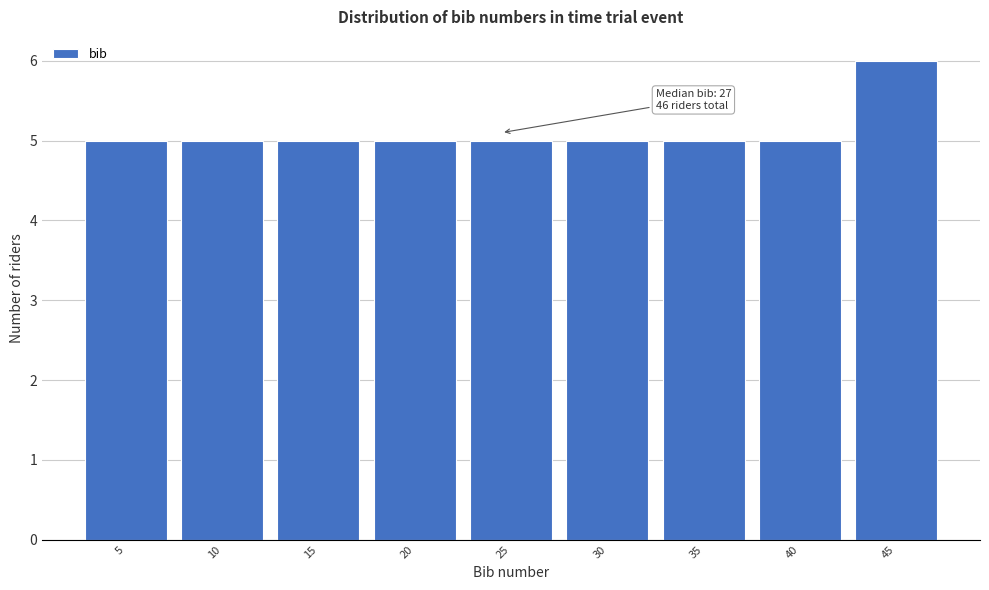

Reading right to left, list all the values displayed in this chart.

6	5	5	5	5	5	5	5	5